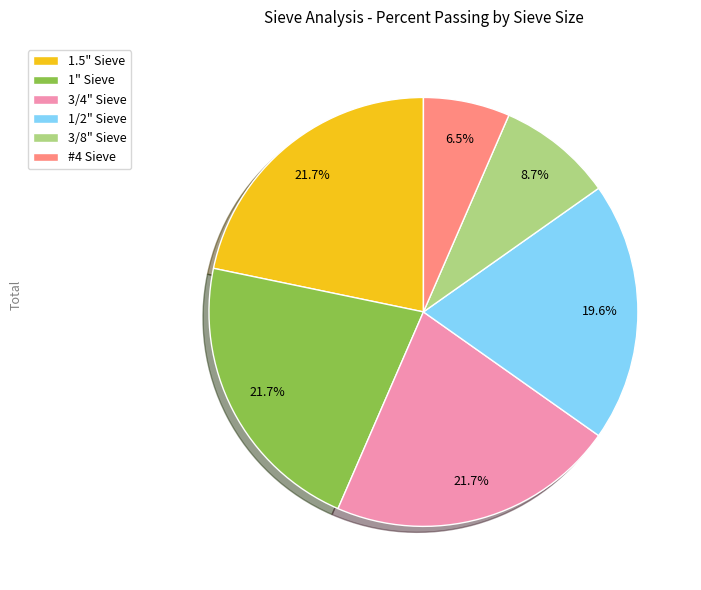

To the nearest percent, what is the difference between the largest and smallest slice percentages?

15%